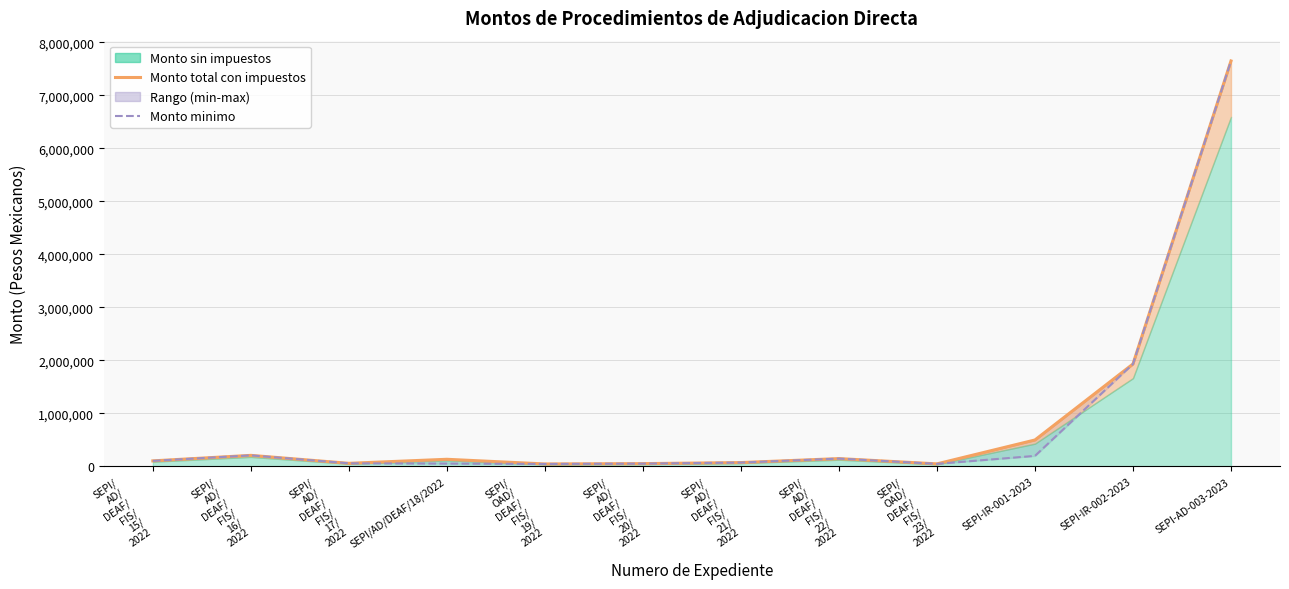

Is the value of Monto total con impuestos at SEPI-IR-001-2023 greater than the value of Monto minimo at SEPI-IR-001-2023?

Yes